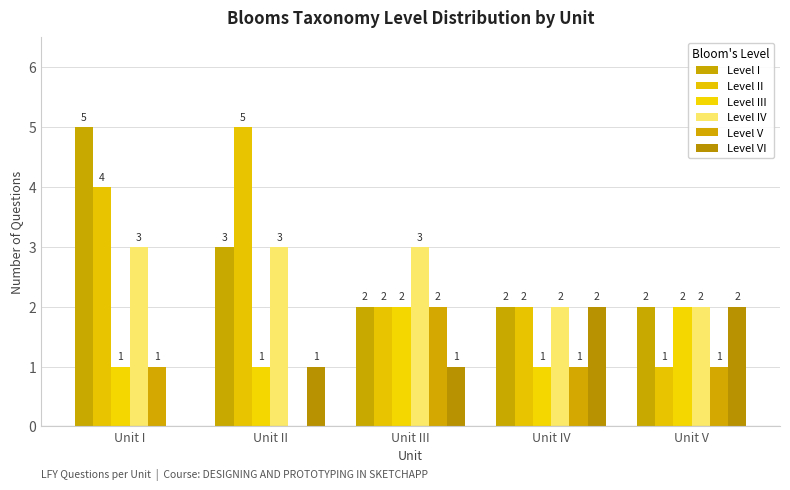

What is the sum of the Level IV values at Unit I and Unit III?

6